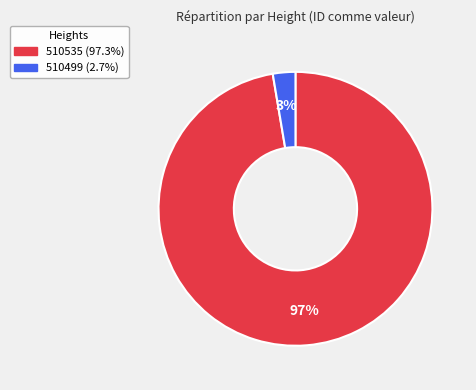

To the nearest percent, what is the average slice percentage?

50%